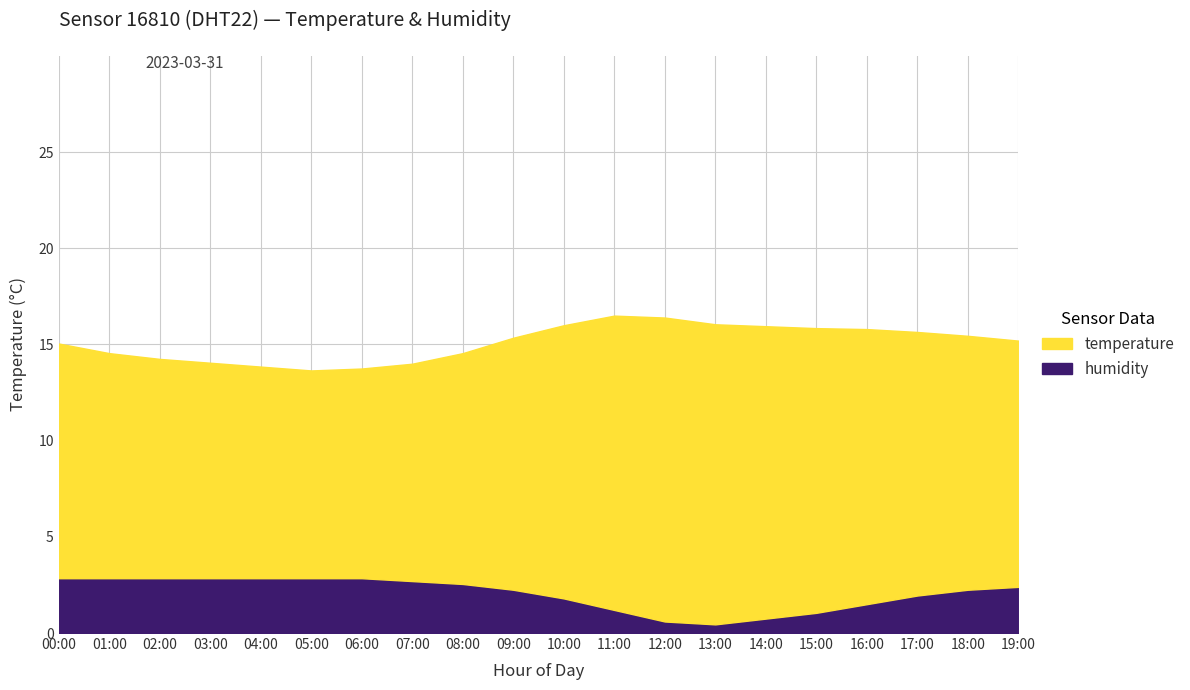

What are all the series names shown in the legend?

temperature, humidity